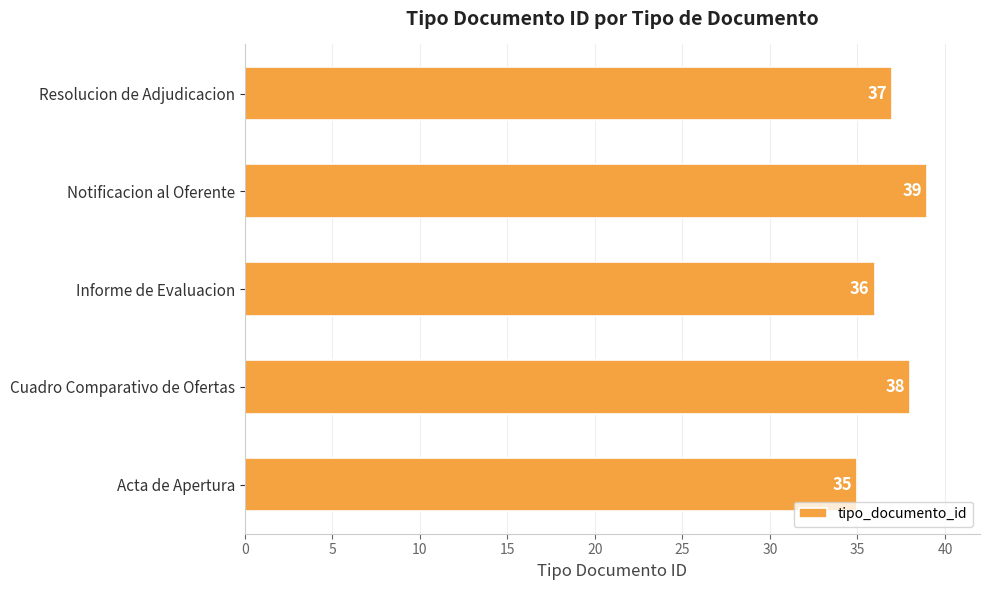

How many values are between 36 and 38?

3